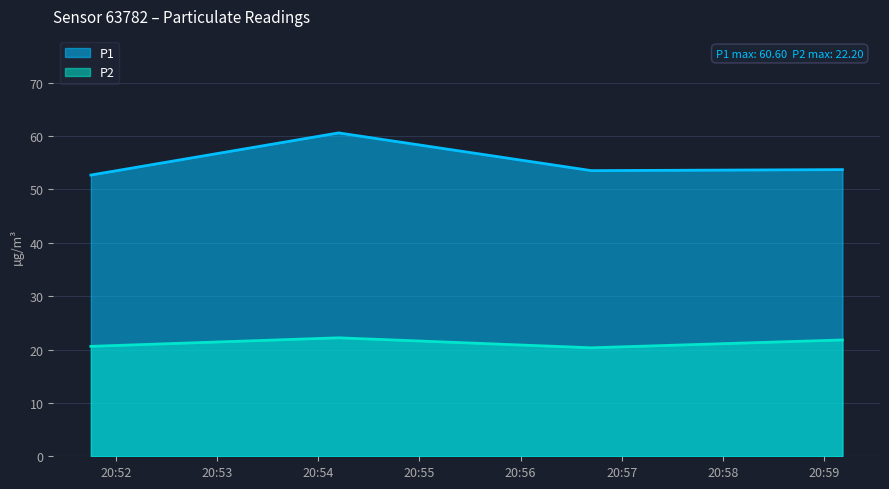

What is the minimum value for P1?

52.7